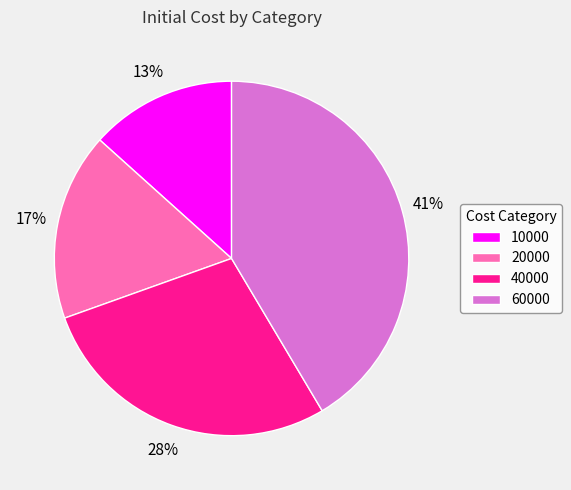

How many segments does this pie chart have?

4